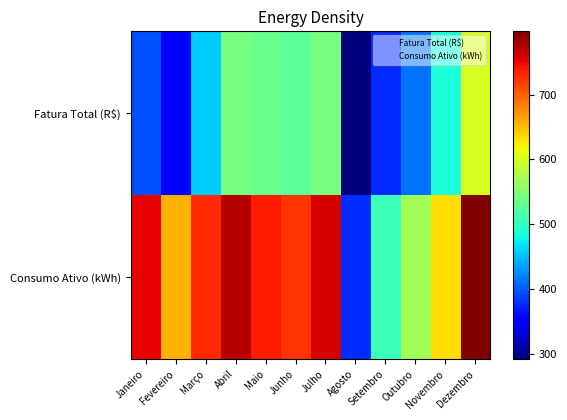

What is the maximum value shown in the chart?

798.0